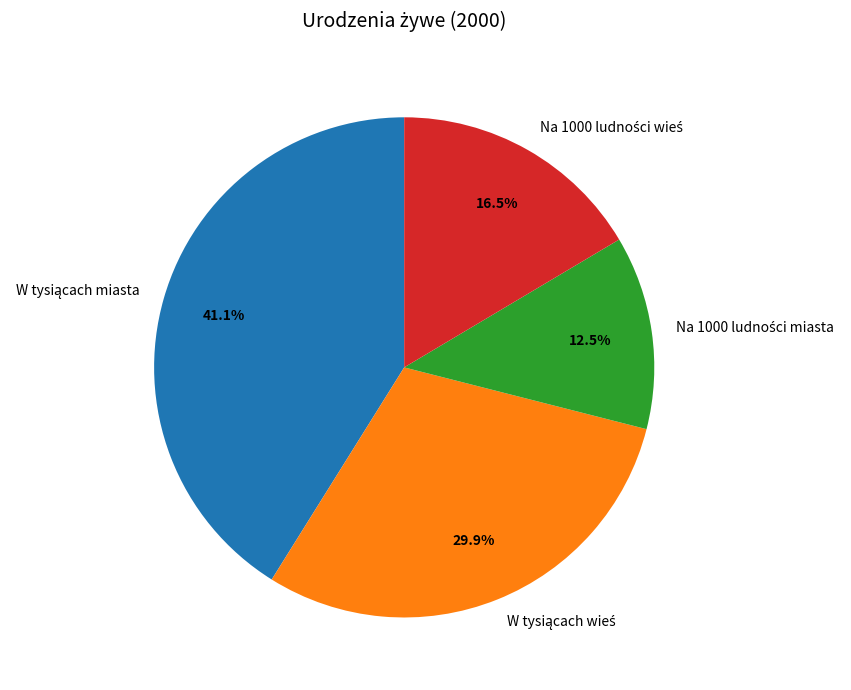

Is there a majority slice in this chart?

No